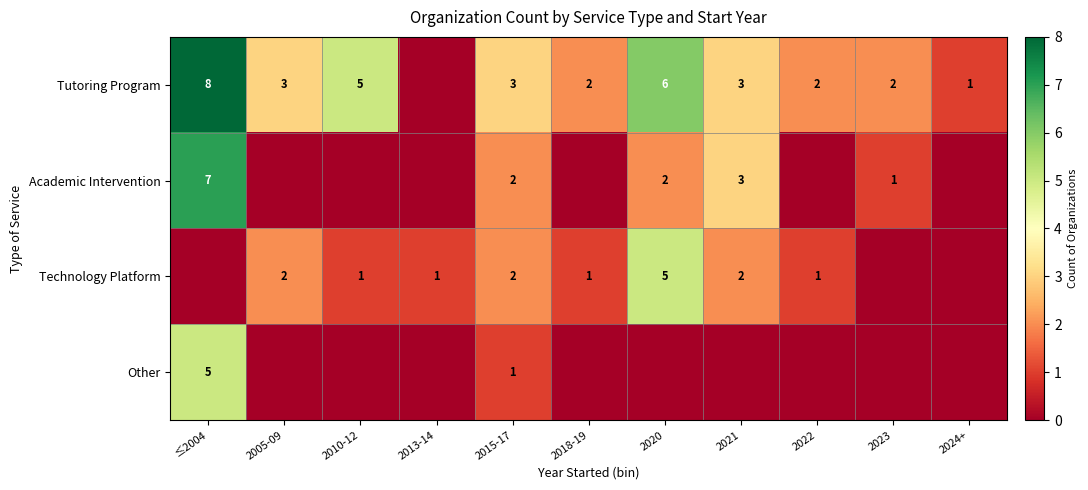

Is the value of Other at 2015-17 greater than the value of Academic Intervention at 2021?

No